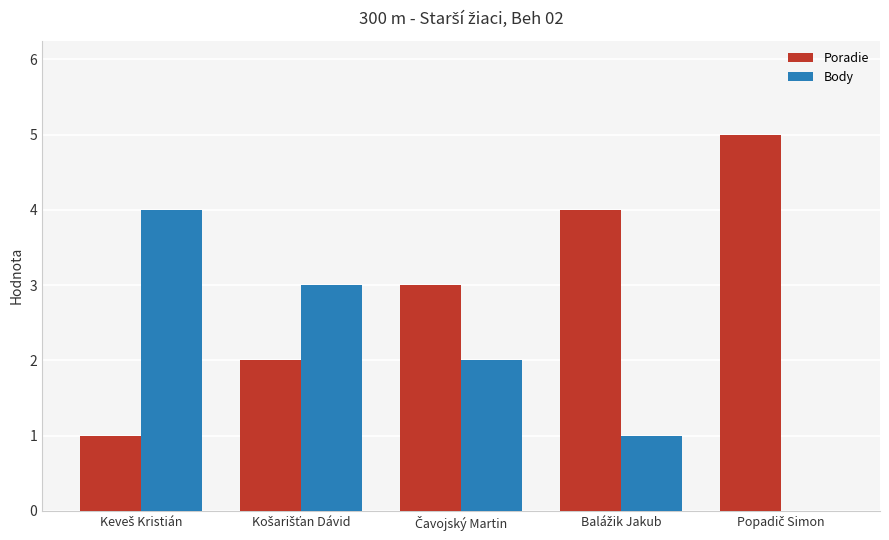

Count the Body values in the range 1 to 3.

3